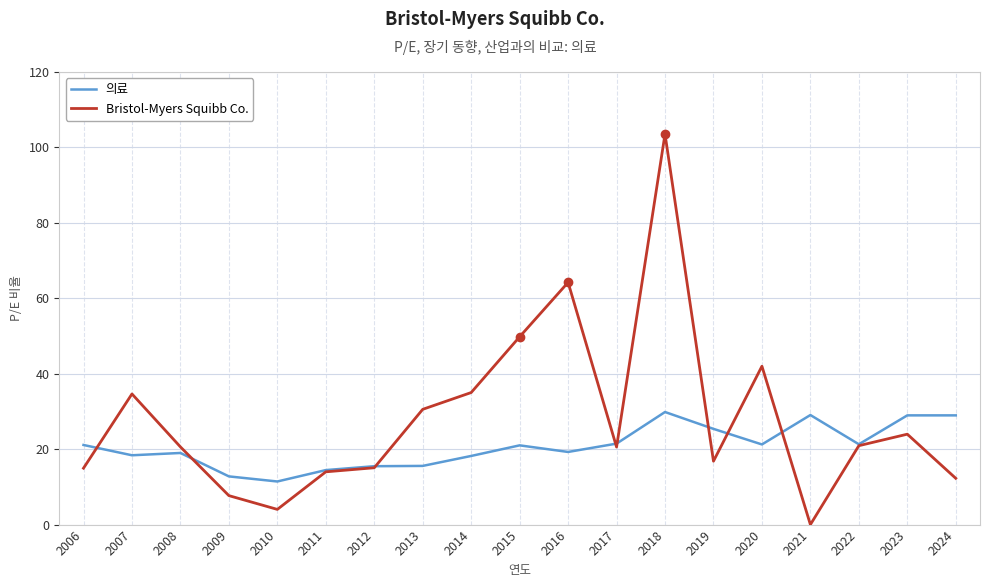

What is the average value of the 의료 series?

20.7